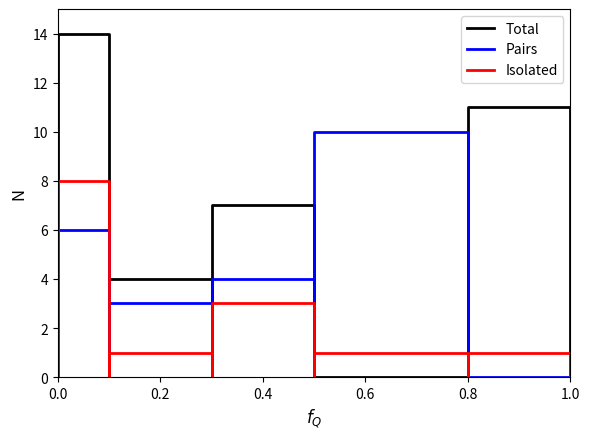

Count the number of data series in this chart.

3